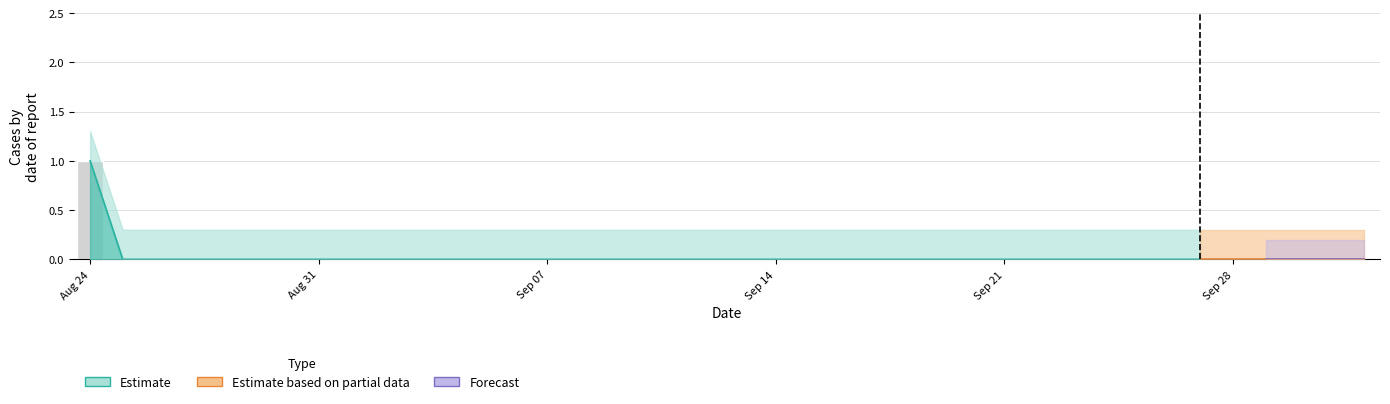

How many data points does each series have?

40